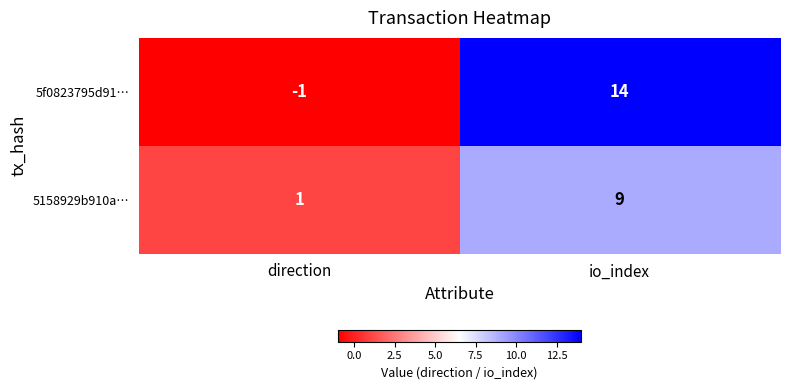

Reading right to left, list all the values displayed in this chart.

5f0823795d91…: 14	-1
5158929b910a…: 9	1